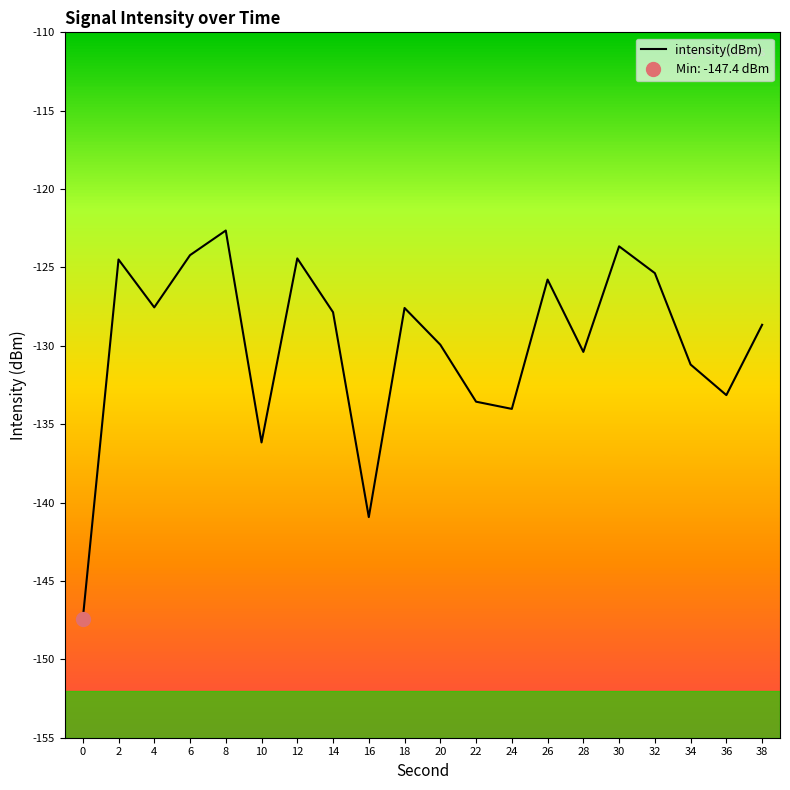

Rank the categories by value from lowest to highest.

0, 16, 10, 24, 22, 36, 34, 28, 20, 38, 14, 18, 4, 26, 32, 2, 12, 6, 30, 8